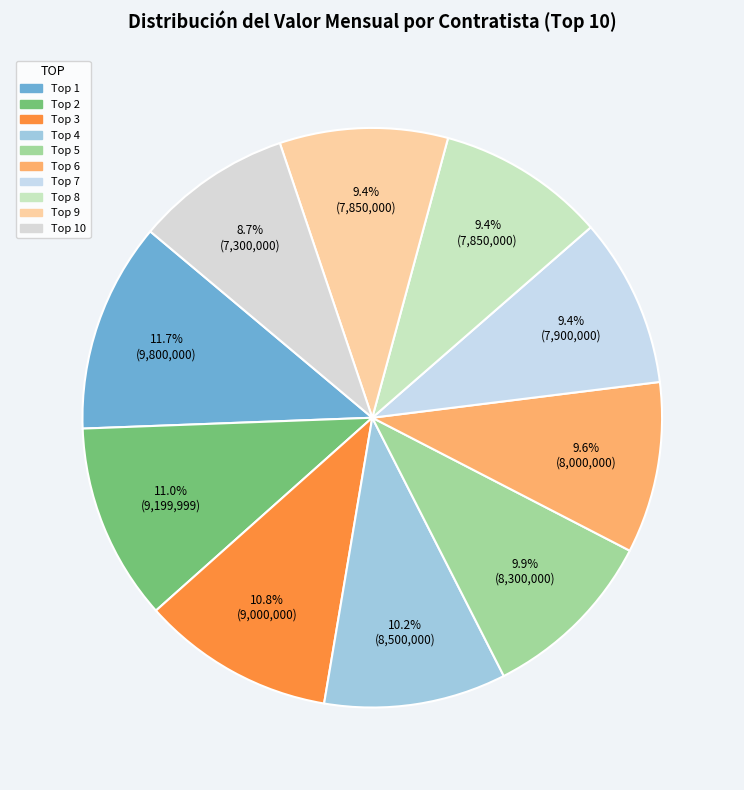

Which slice is the smallest?

Top 10